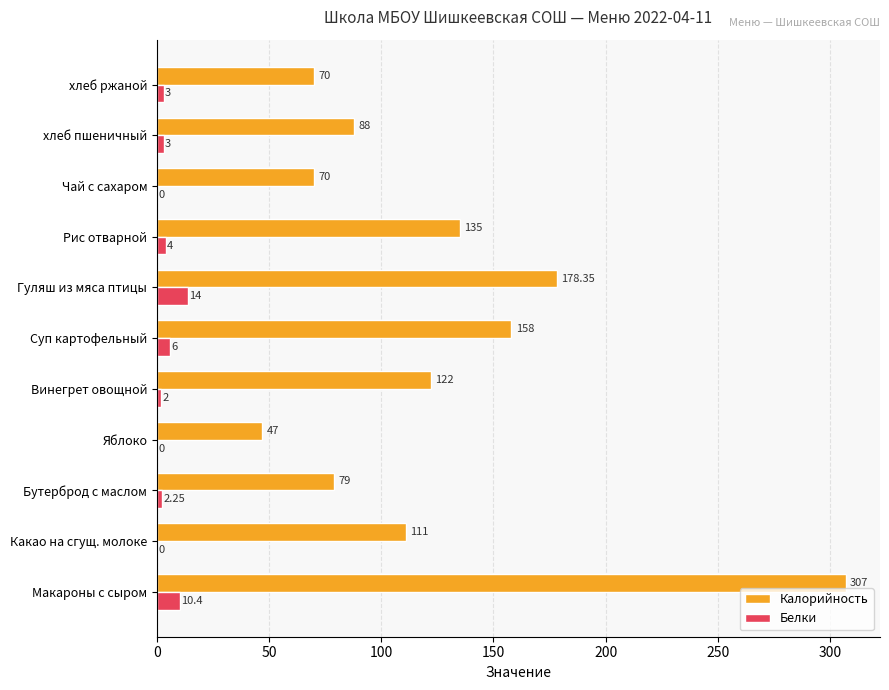

Is the value of Калорийность at Яблоко greater than the value of Белки at Чай с сахаром?

Yes